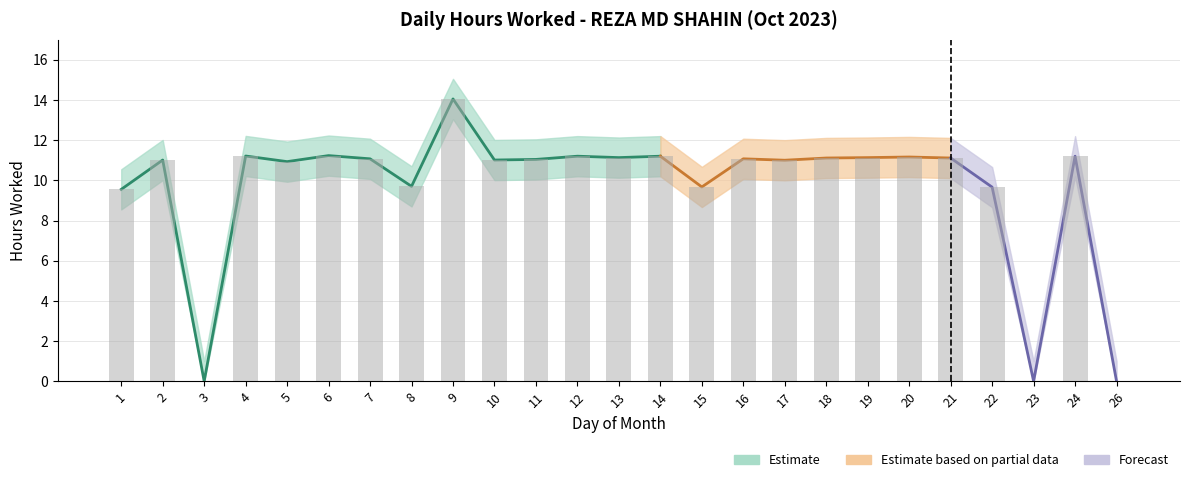

Is it true that Upper Bound equals 1.0 at 26?

True